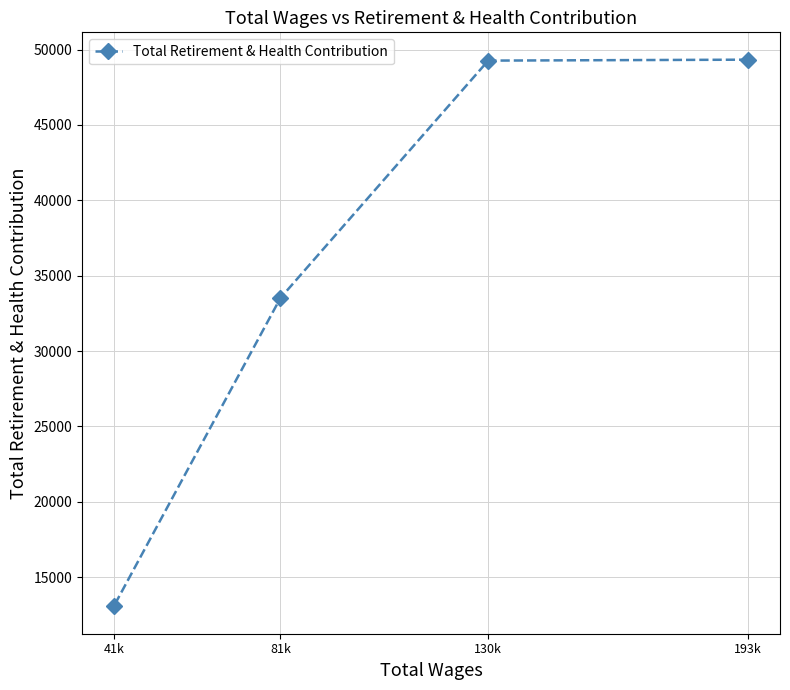

What is the difference between the maximum and minimum values?

36265